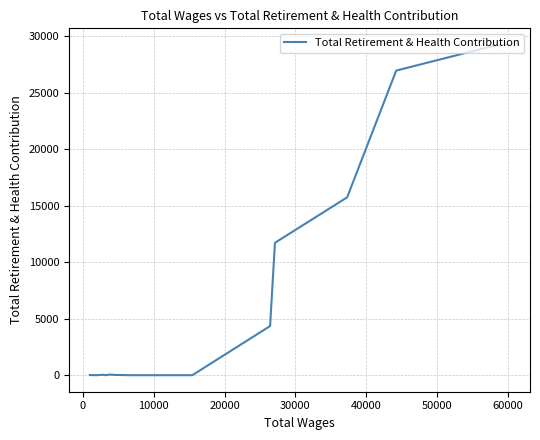

What is the maximum value shown in the chart?

29218